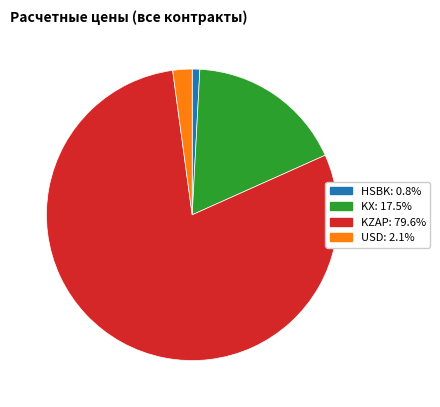

Is there any slice that represents more than half of the pie?

Yes